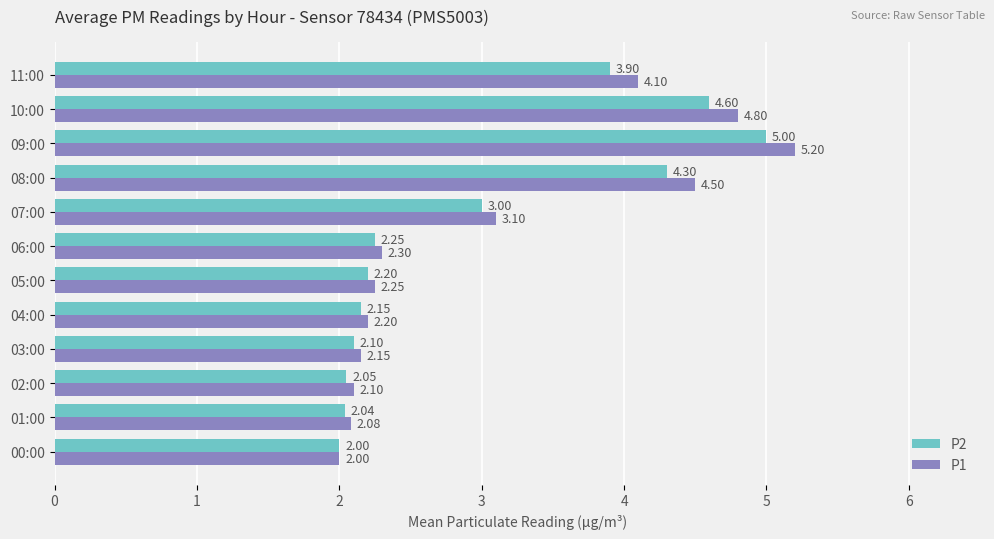

Is the value of P1 at 05:00 greater than the value of P2 at 08:00?

No